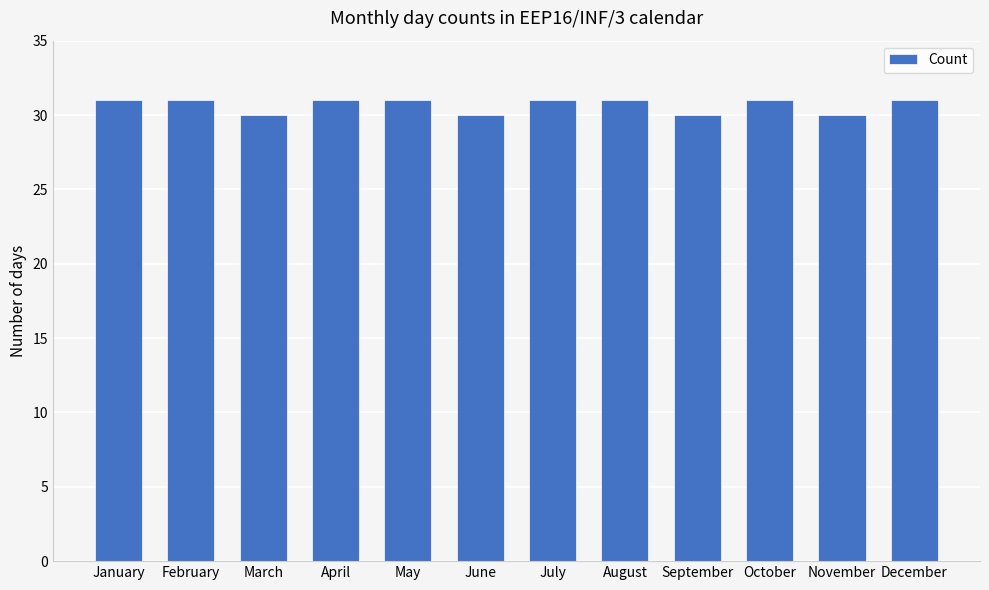

Reading right to left, transcribe all the data shown in this chart.

December=31	November=30	October=31	September=30	August=31	July=31	June=30	May=31	April=31	March=30	February=31	January=31